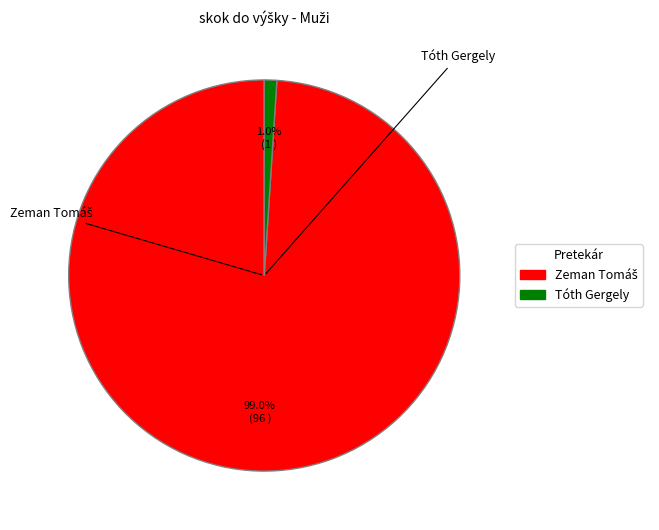

Is Tóth Gergely the majority of the pie?

No